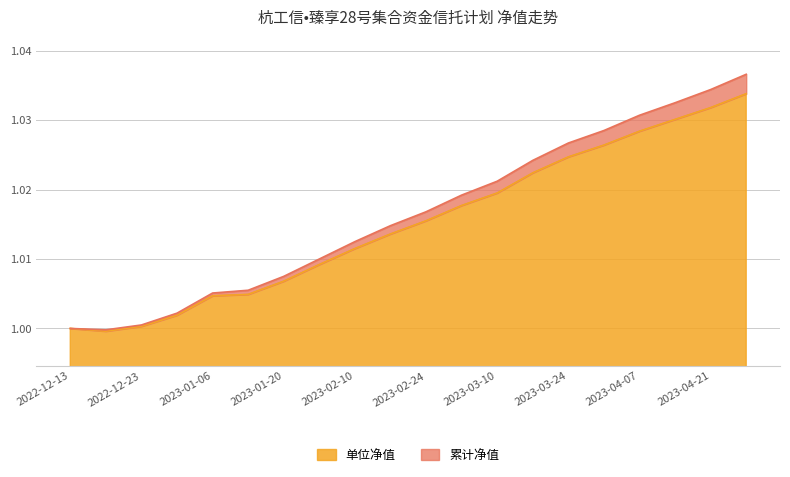

What is the value of the 单位净值 point at the 20th from the left?

1.0